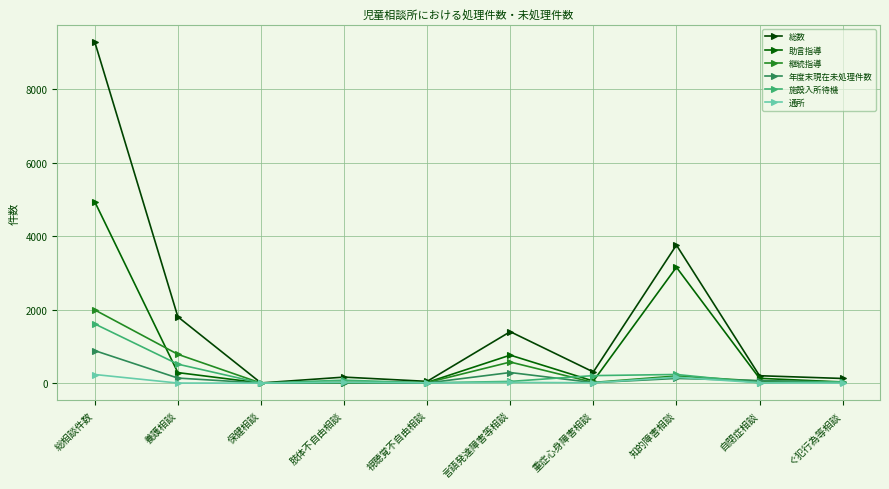

Reading left to right, what are all the values shown in this chart?

総数: 9295	1806	4	163	47	1401	303	3760	201	126
助言指導: 4940	286	2	19	18	762	56	3156	130	30
継続指導: 1994	784	0	5	13	574	18	195	54	31
年度末現在未処理件数: 885	137	0	13	4	288	13	127	68	26
施設入所待機: 1612	516	1	80	7	46	204	235	9	39
通所: 234	1	0	21	7	19	10	160	8	0